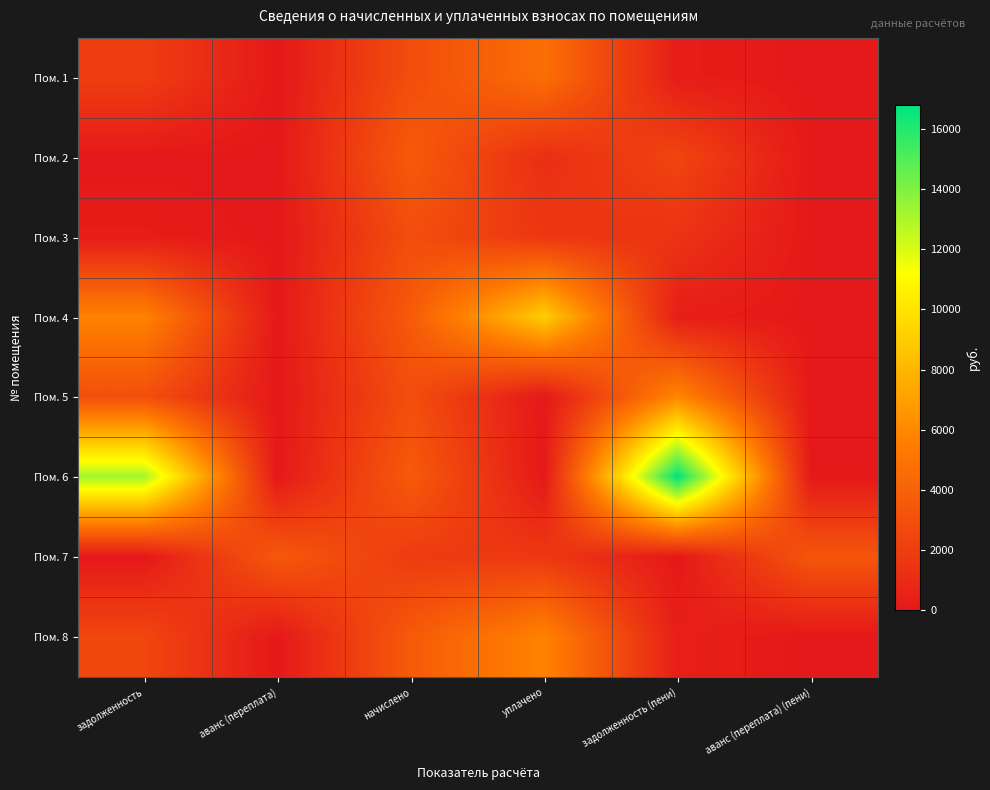

How many data points does each series have?

6